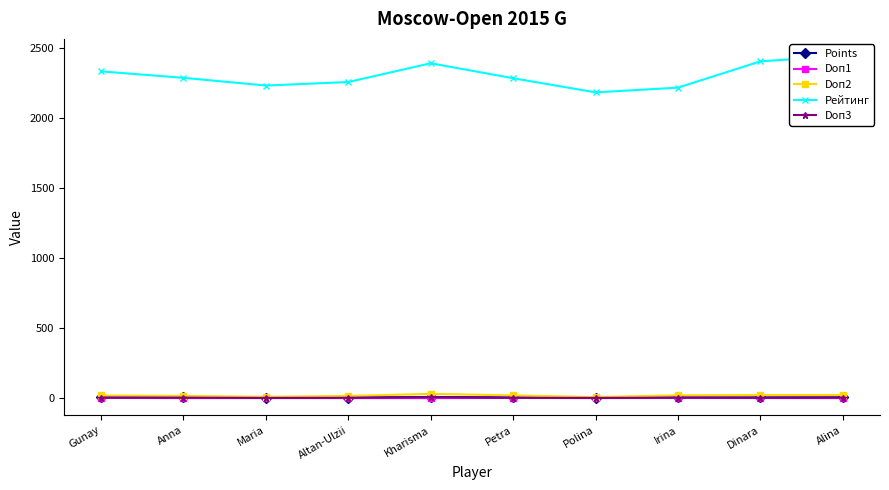

Reading left to right, list all the values displayed in this chart.

Points: 5.0	4.5	2.5	4.0	7.5	5.0	1.5	4.5	5.0	5.5
Doп1: 1.5	0.0	0.0	0.0	0.0	1.0	0.0	1.0	0.5	0.0
Doп2: 18.5	15.5	9.0	15.2	30.2	19.2	7.0	20.0	21.5	22.2
Рейтинг: 2334.0	2288.0	2233.0	2258.0	2392.0	2285.0	2184.0	2218.0	2406.0	2444.0
Doп3: 3.0	3.0	1.0	2.0	6.0	2.0	1.0	3.0	2.0	3.0